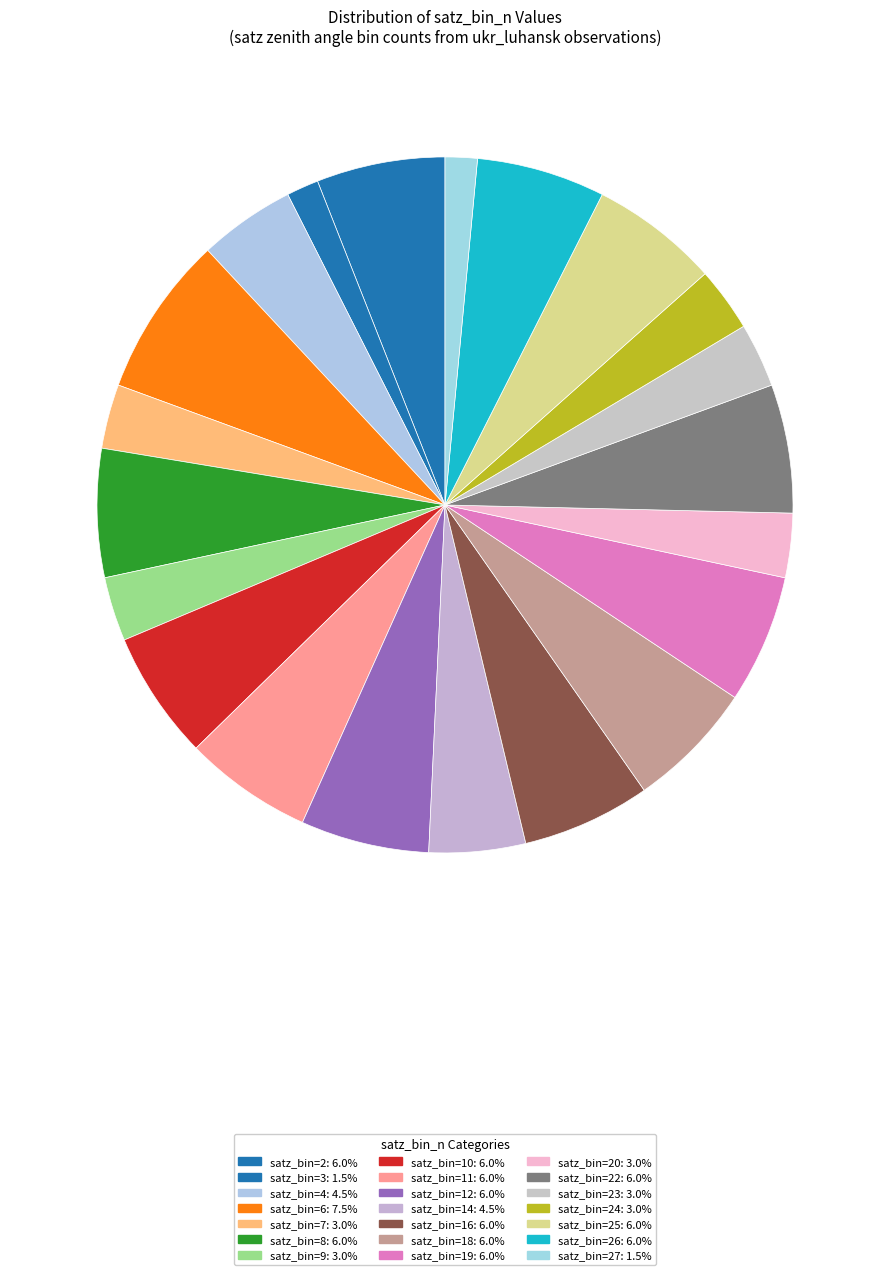

Count the number of slices in the pie.

21